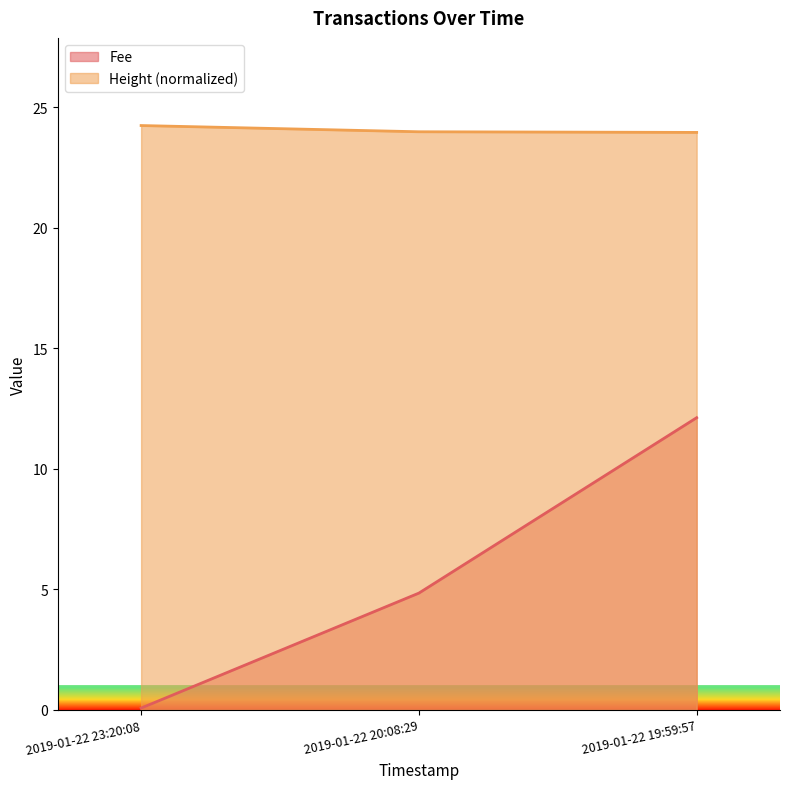

Reading left to right, transcribe all the data shown in this chart.

Fee: 0.1	4.8	12.1
Height: 24.2	24.0	24.0